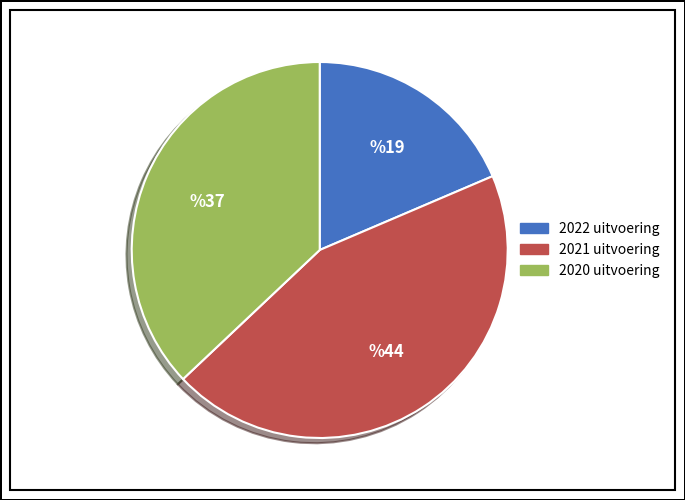

What is the smallest slice in the pie chart?

2022 uitvoering